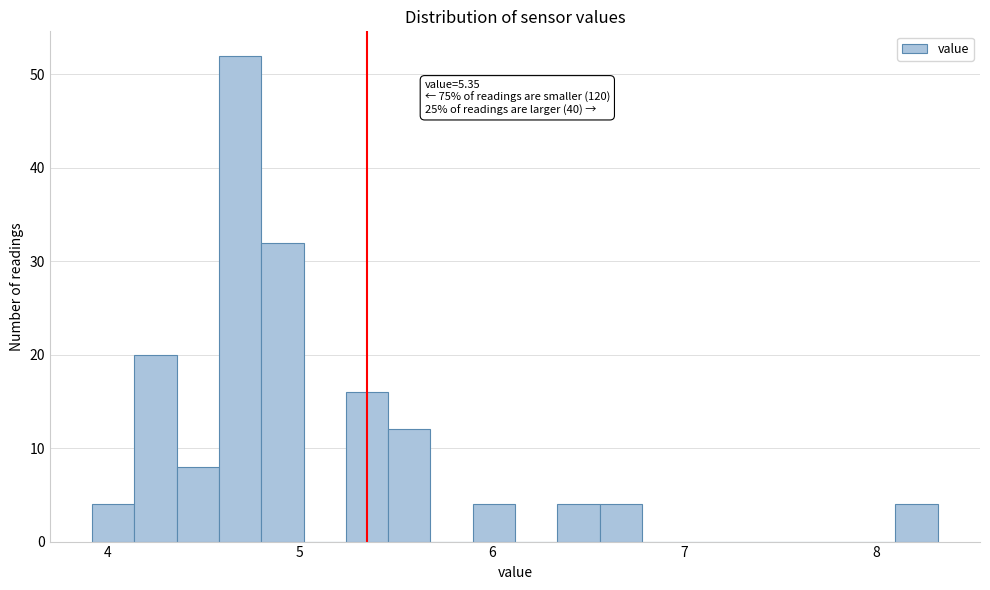

Read against the x-axis, roughly where is the centre of the tallest bar?

4.7